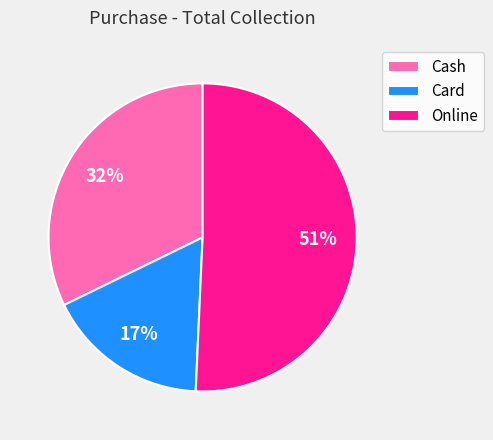

Combined, do Card and Online account for over 50%?

Yes